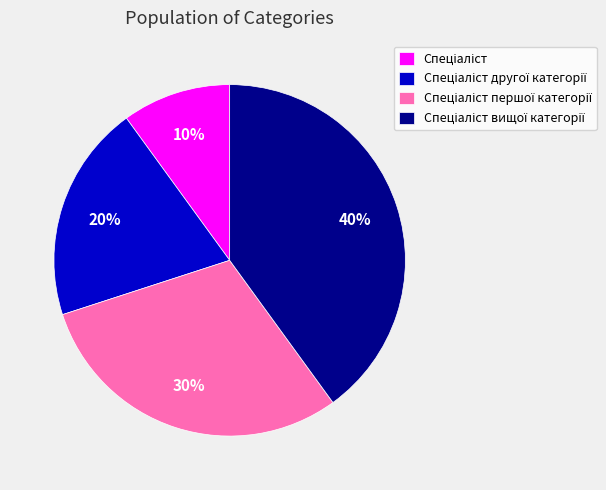

Is there any slice that represents more than half of the pie?

No